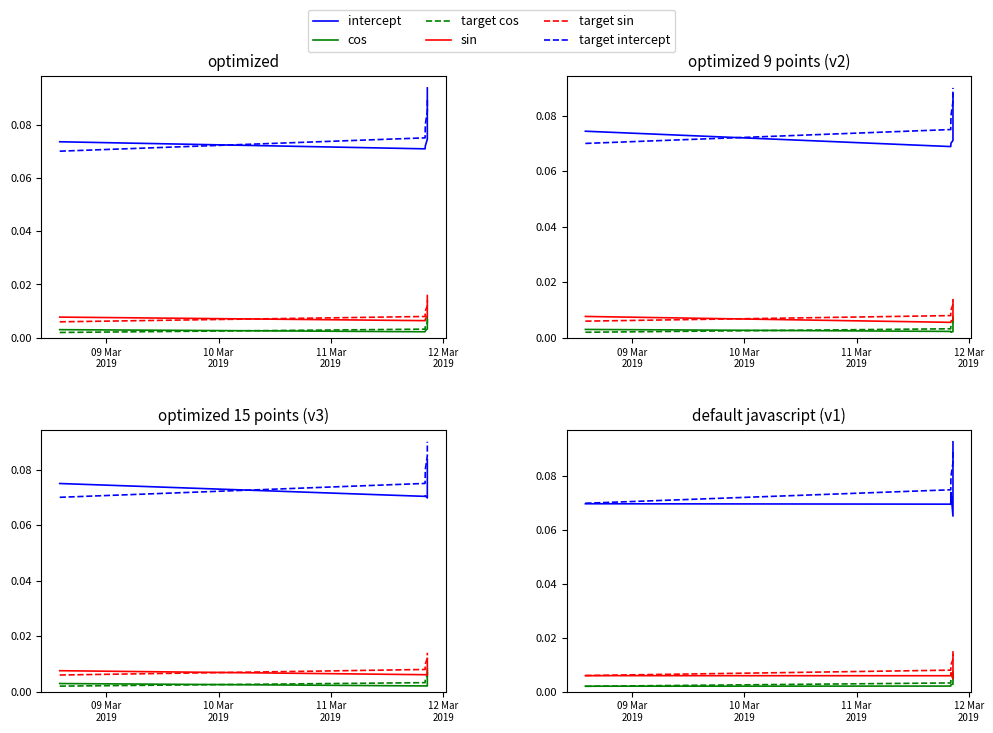

How many intercept values are between 0 and 1?

5